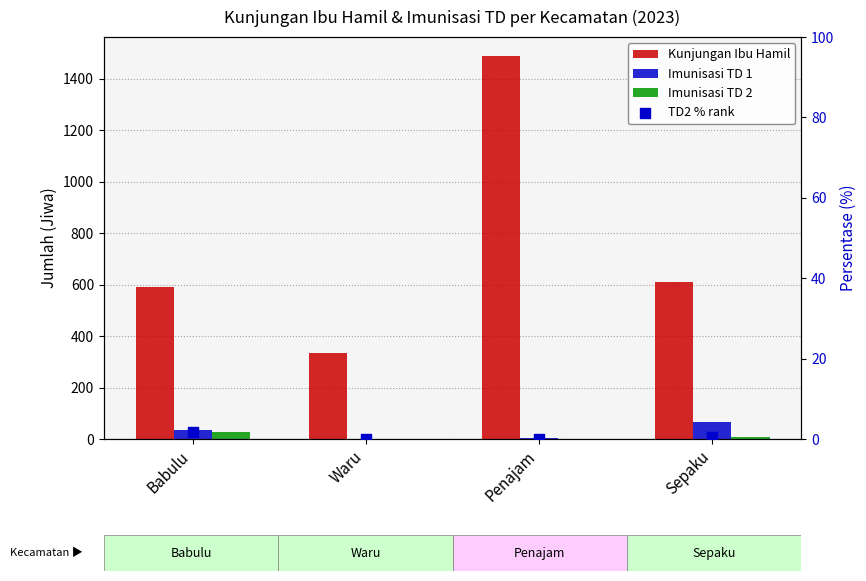

Which series has the largest Y range (max minus min)?

Kunjungan Ibu Hamil